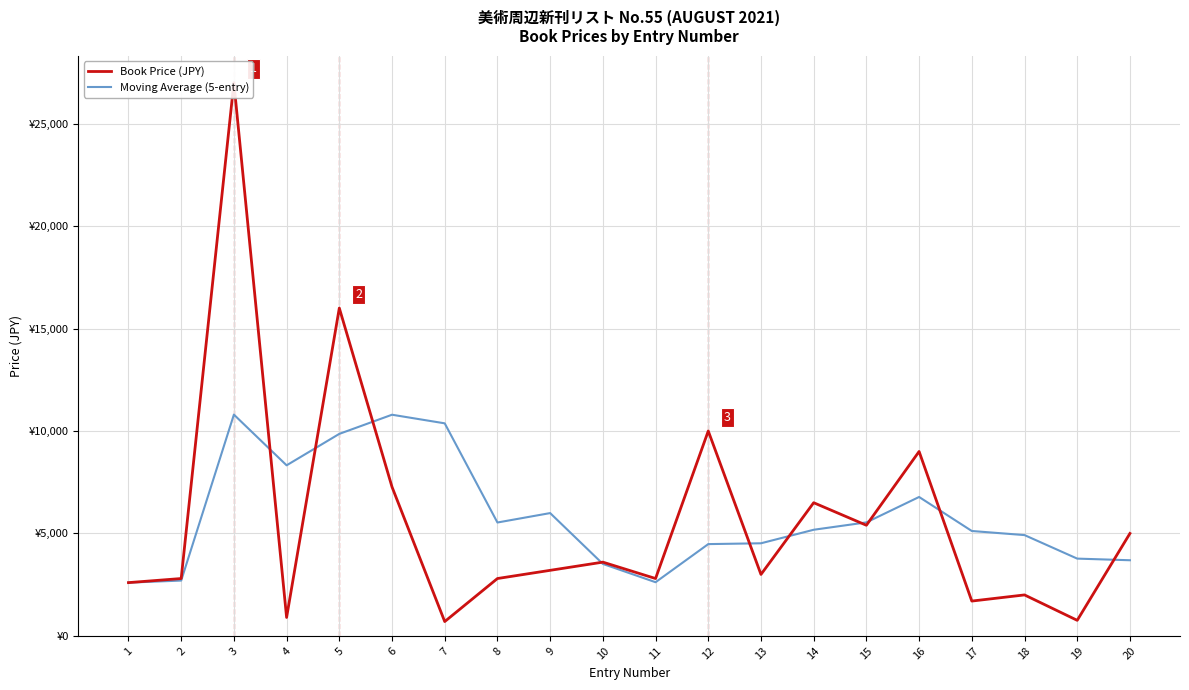

At which label does Moving Average (5-entry) reach its peak?

3